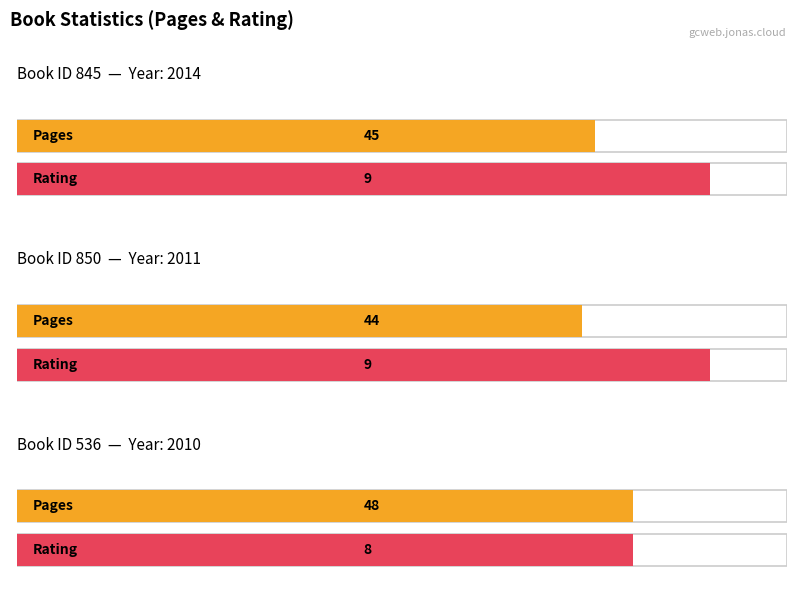

The rating series shows 9 at 850. True or false?

True